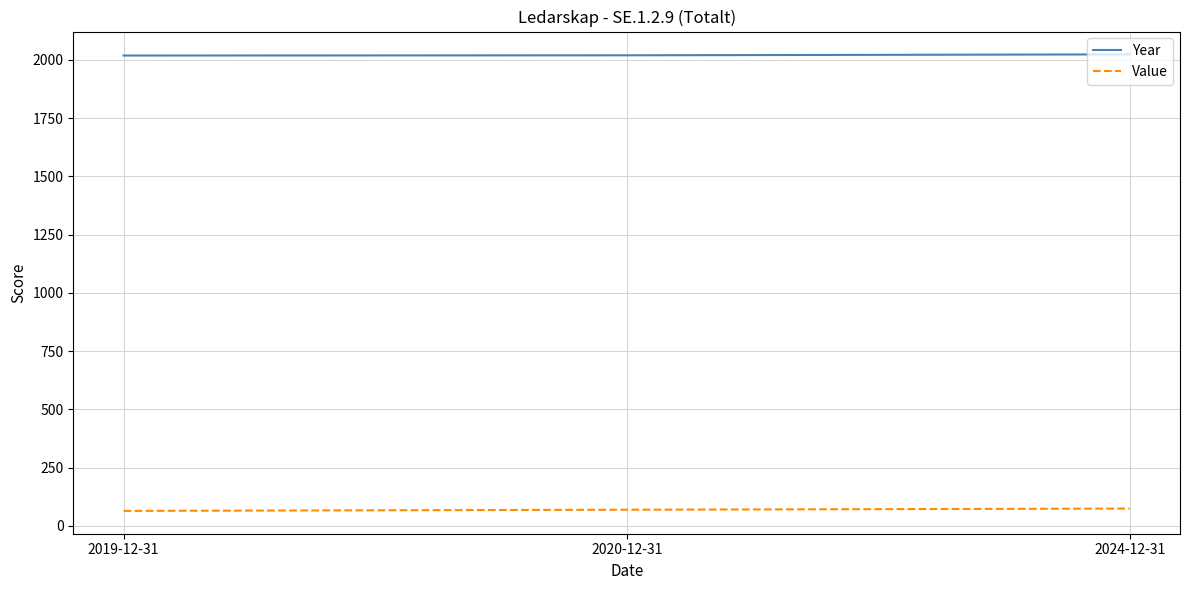

At 2019-12-31, list the series in order from largest to smallest.

Year, Value